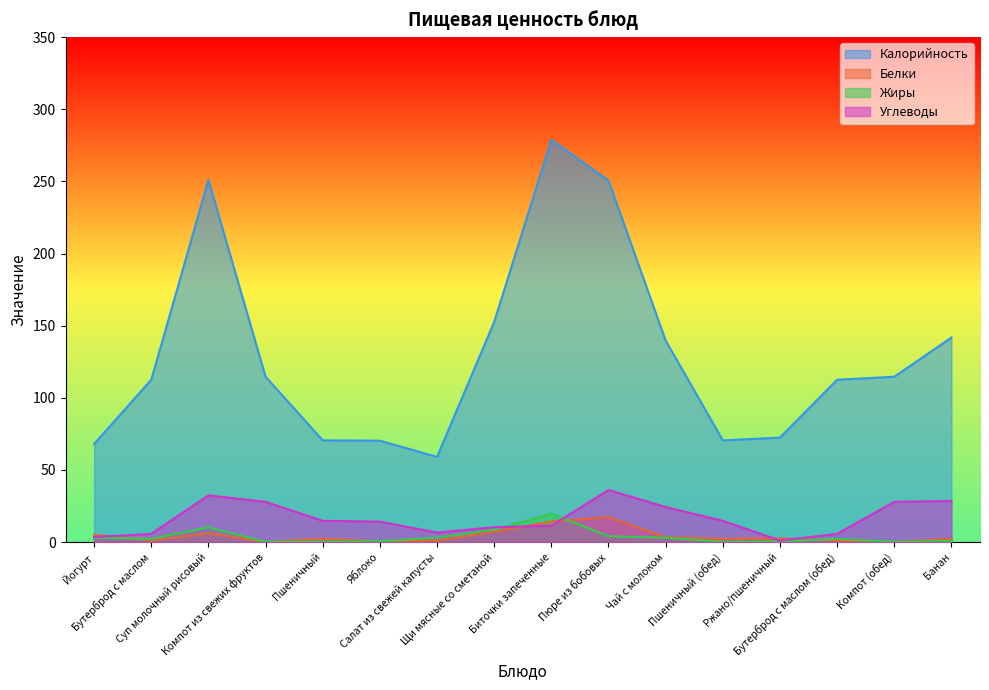

What are all the series names shown in the legend?

Калорийность, Белки, Жиры, Углеводы